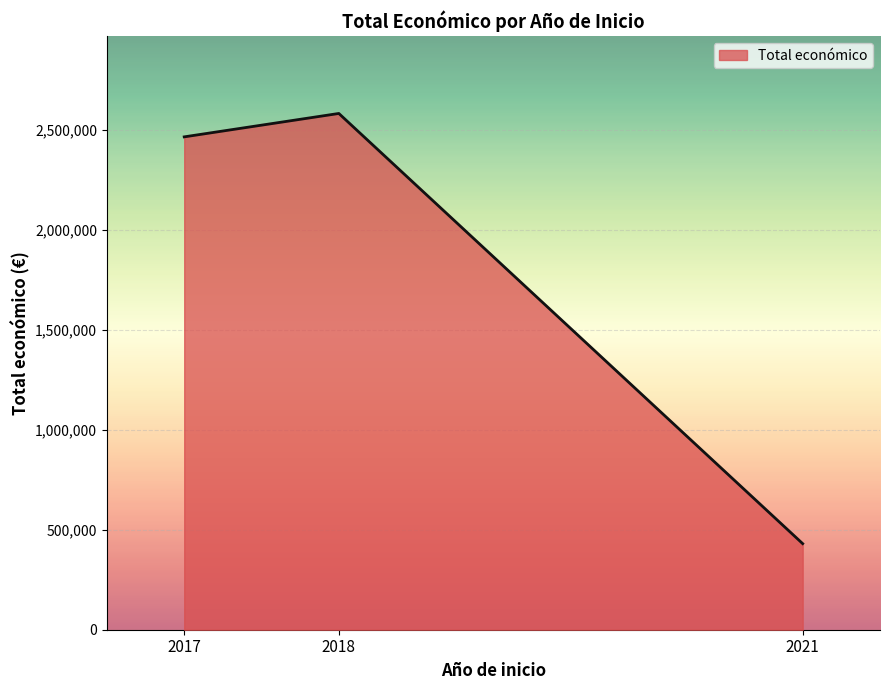

Rank the categories by value from highest to lowest.

2018, 2017, 2021